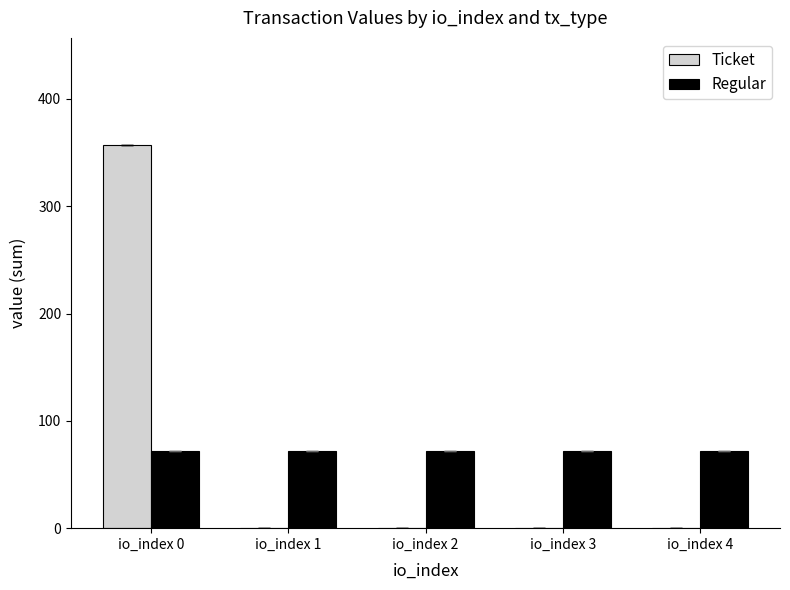

Are the bars grouped side by side (vs. stacked)?

Yes